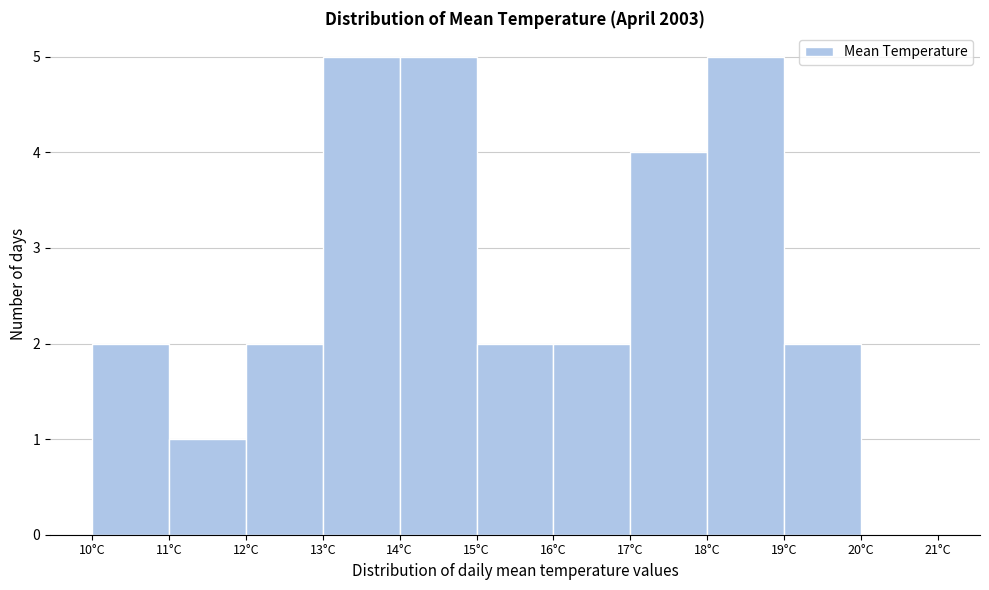

Reading left to right, transcribe this chart: for each bar, give the range it covers on the x-axis and its height. The values are not printed on the chart, so give them approximately, as read against the axis.

10 to 11: 2
11 to 12: 1
12 to 13: 2
13 to 14: 5
14 to 15: 5
15 to 16: 2
16 to 17: 2
17 to 18: 4
18 to 19: 5
19 to 20: 2
20 to 21: 0